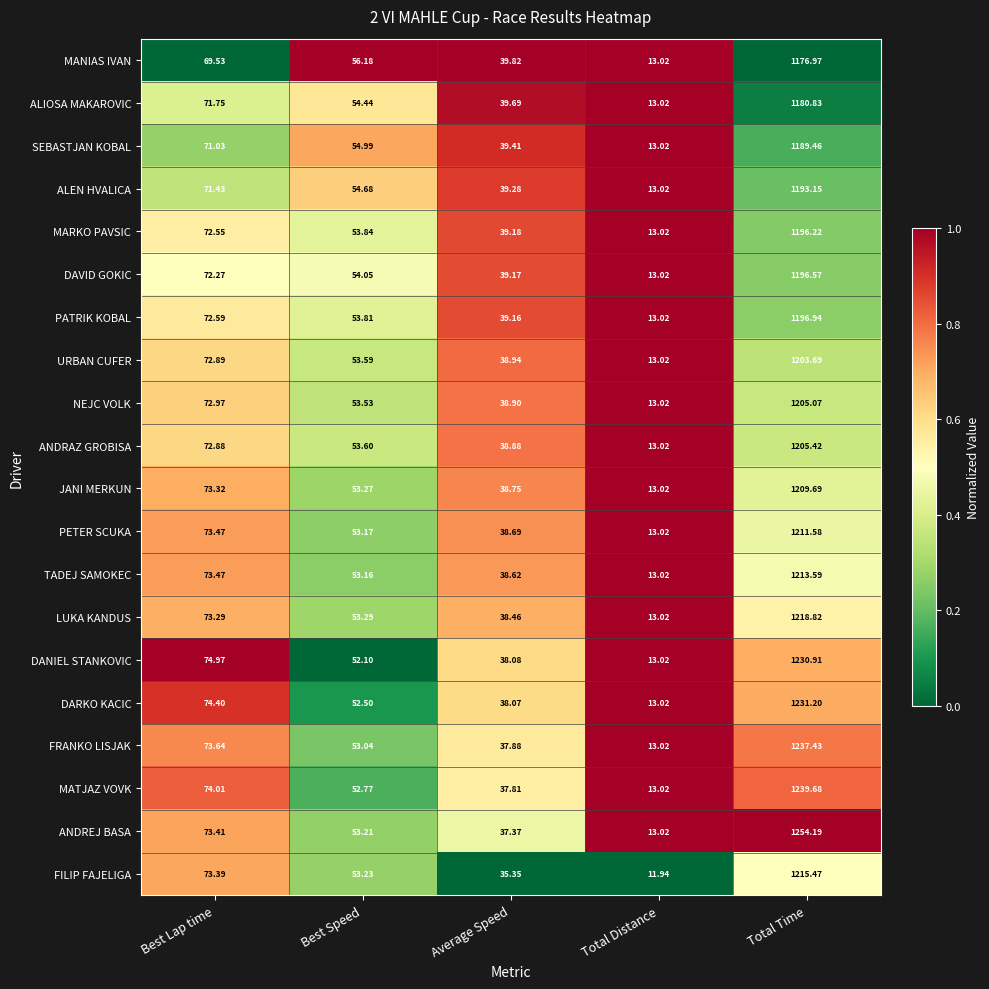

Which series has the largest total across all categories?

ANDREJ BASA